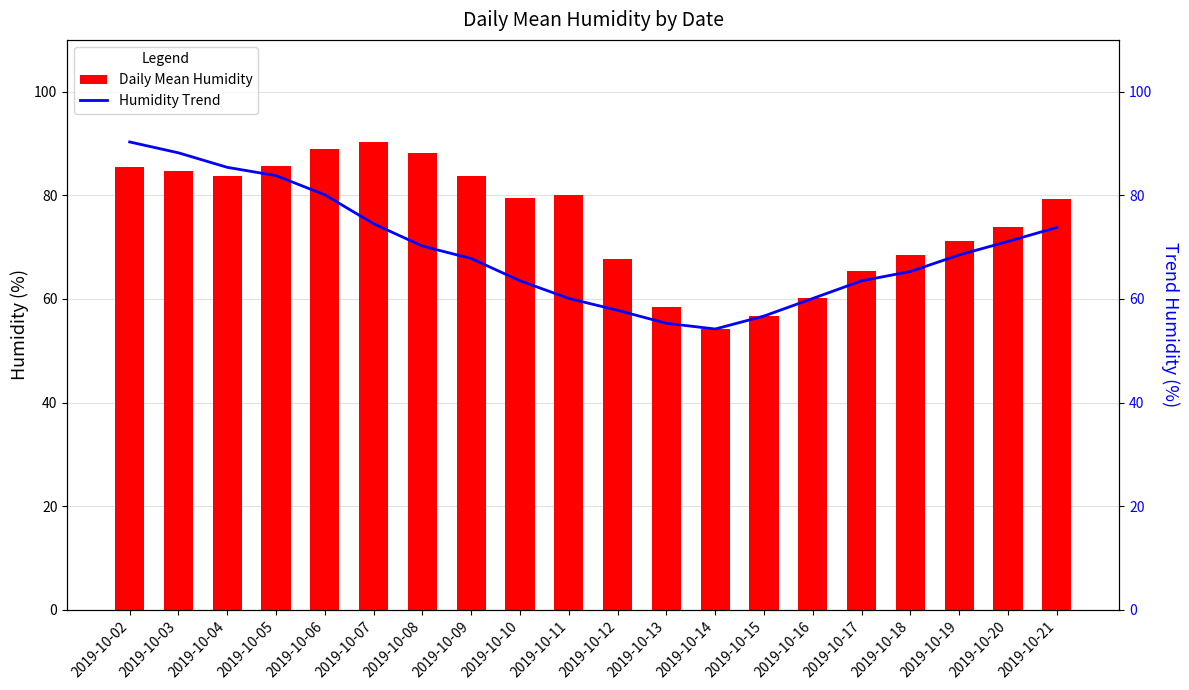

Are the bars horizontal?

No